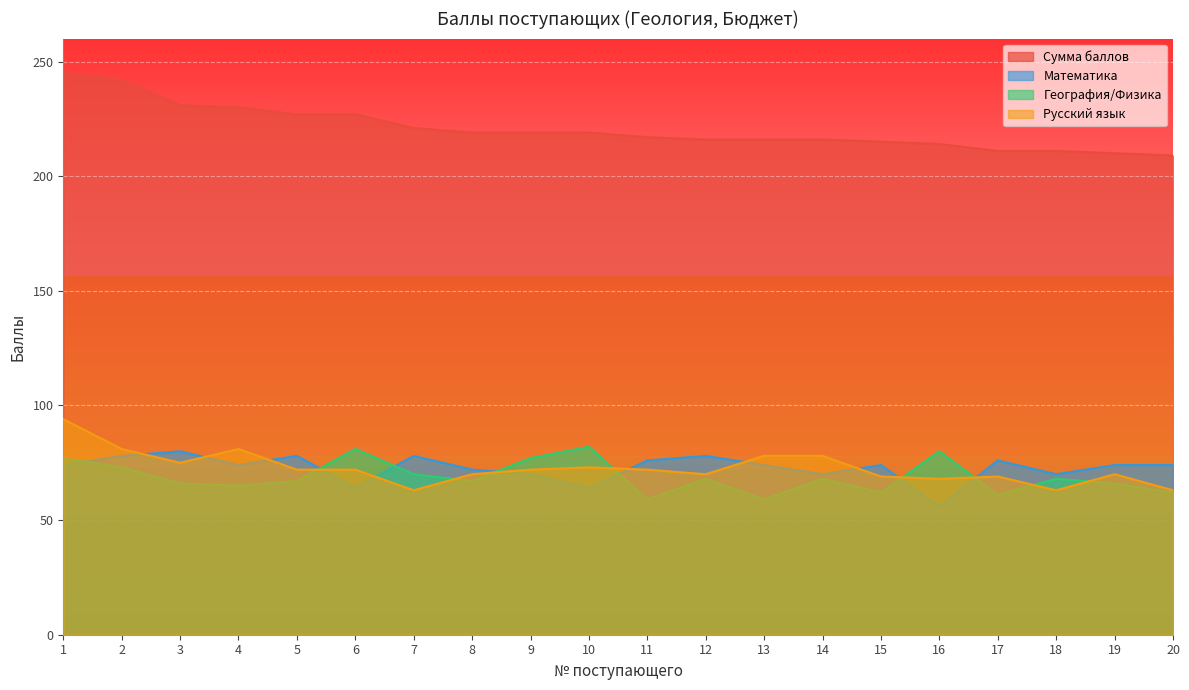

After their last crossing, which series has the higher values: Русский язык or География/Физика?

Русский язык